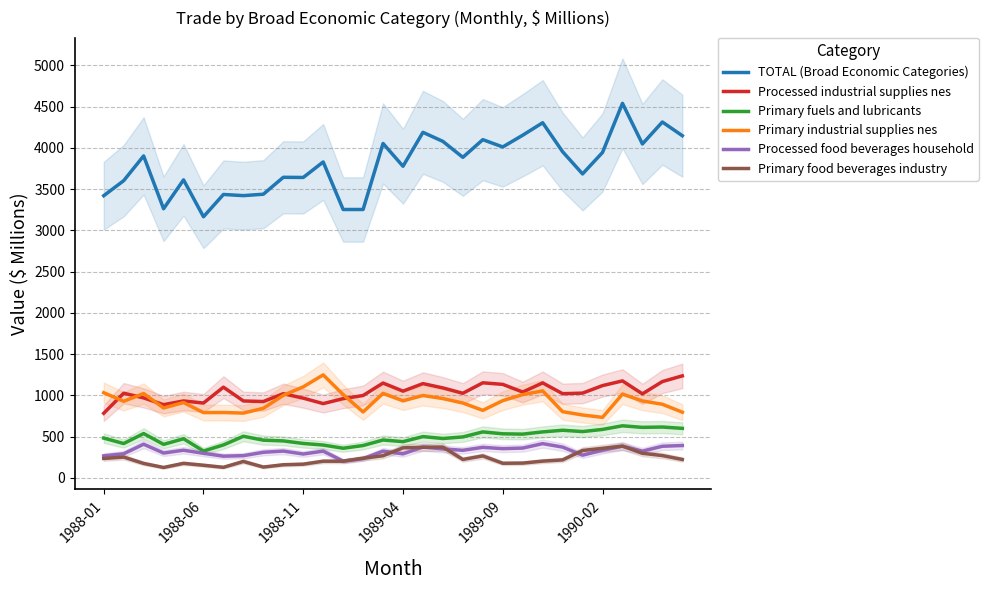

True or false: TOTAL (Broad Economic Categories) and Primary food beverages industry cross at least once.

False